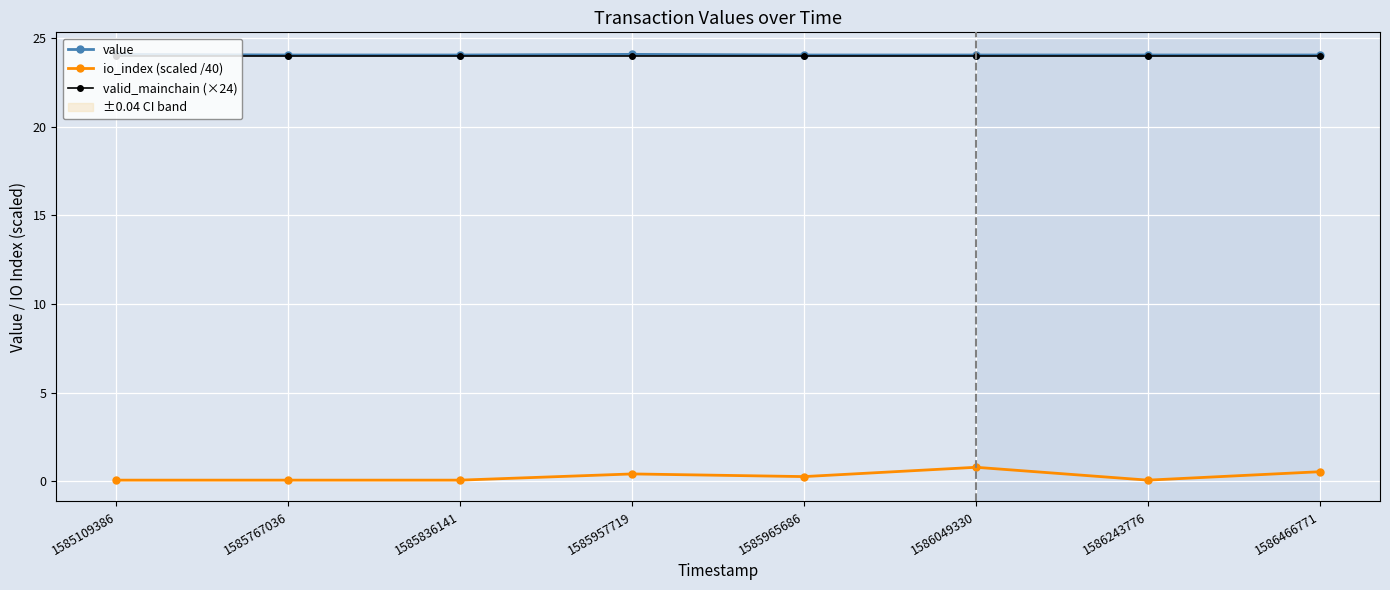

The valid_mainchain (×24) series shows 24.0 at 1586466771. True or false?

True